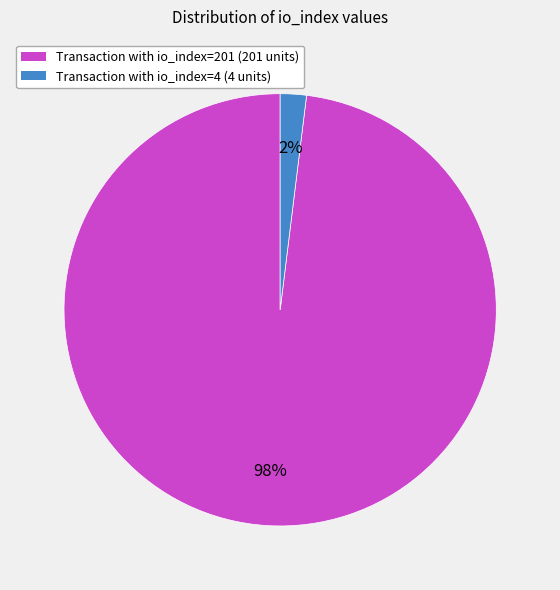

To the nearest percent, what is the difference between the largest and smallest slice percentages?

96%